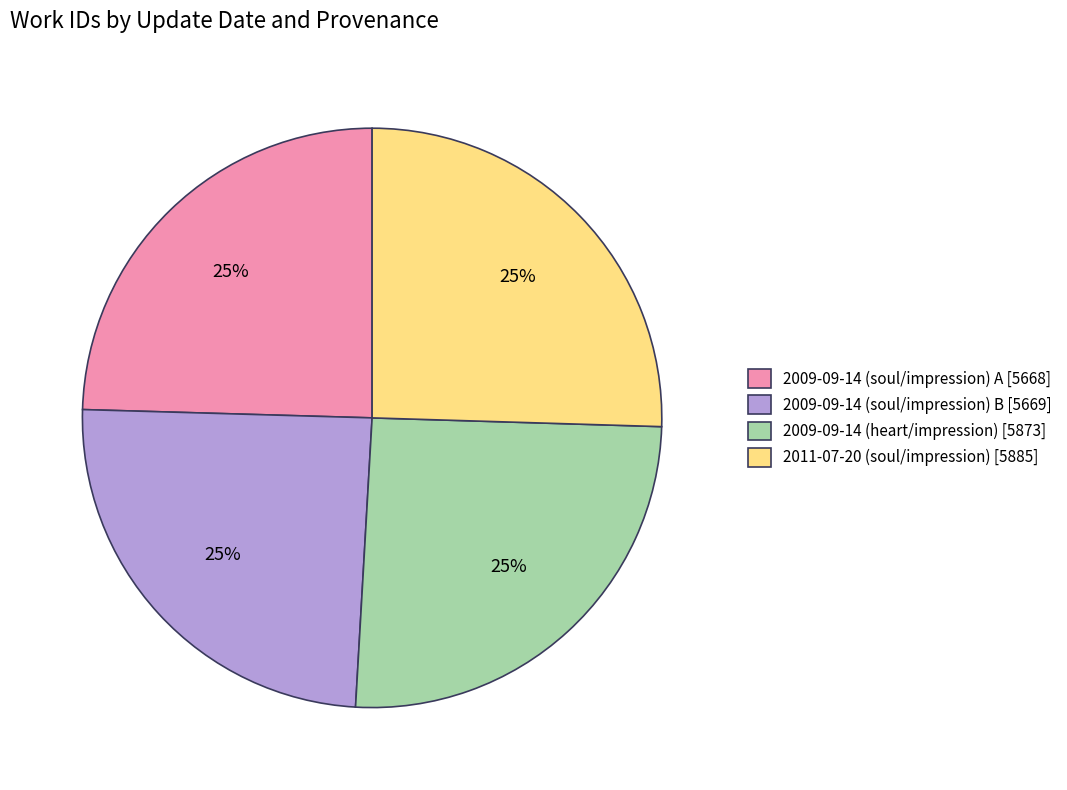

Is 2009-09-14 (heart/impression) [5873] the majority of the pie?

No